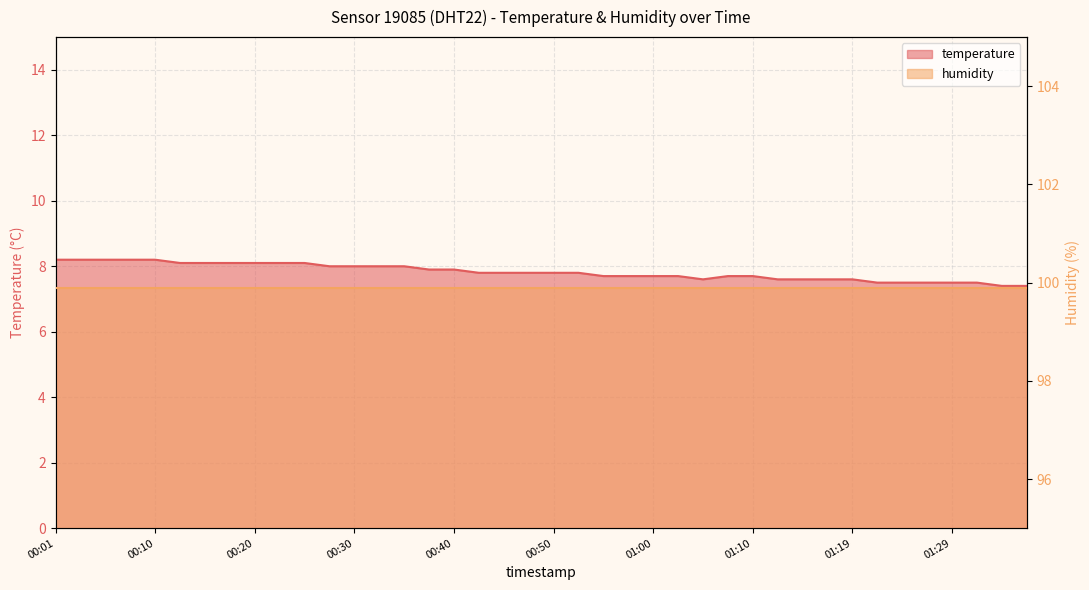

What is the smallest value displayed?

7.4